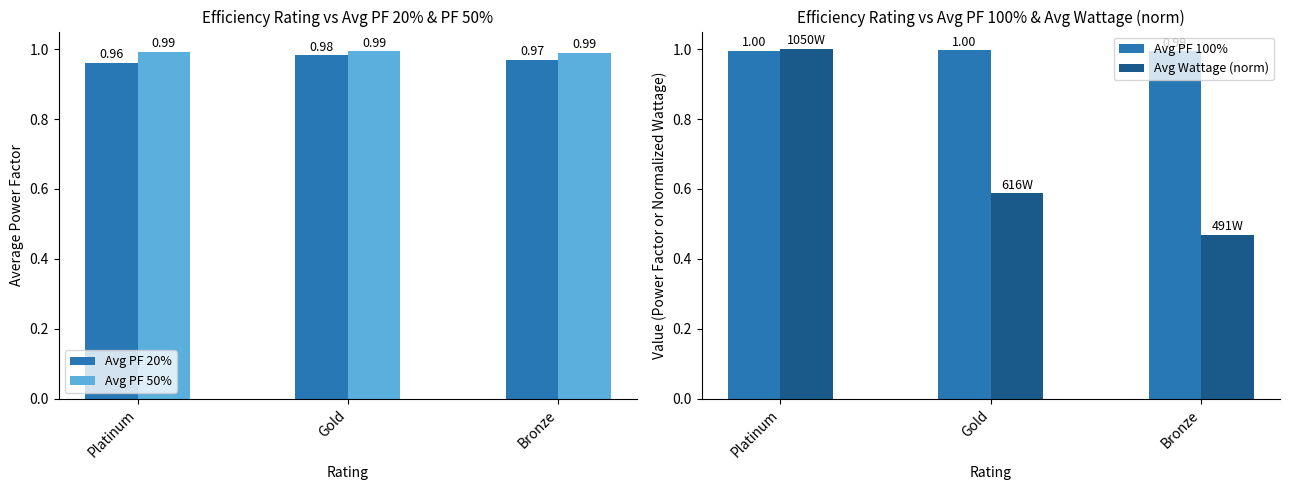

Are the bars grouped side by side (vs. stacked)?

Yes